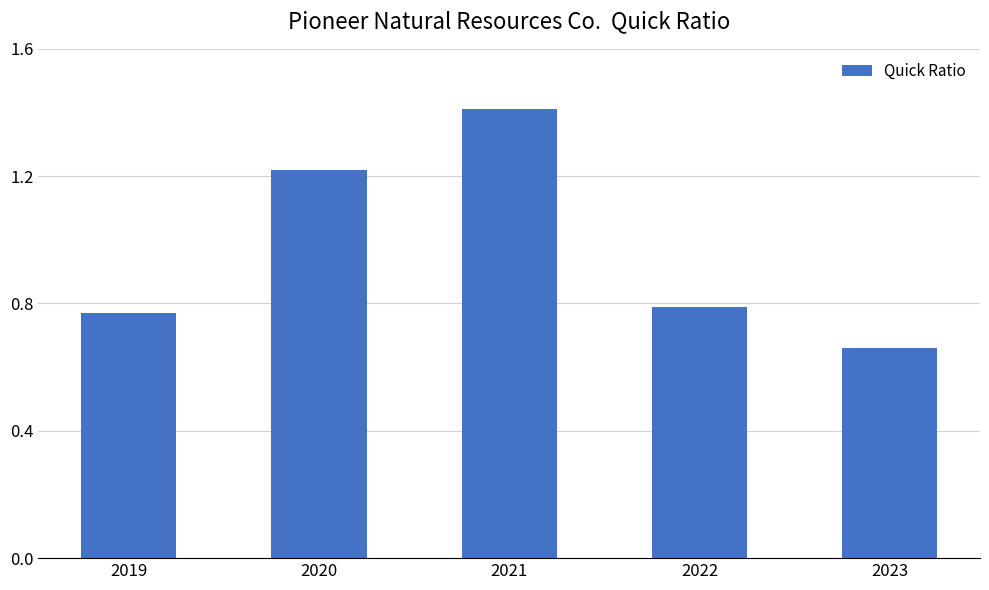

Between 2023 and 2021, which is larger?

2021